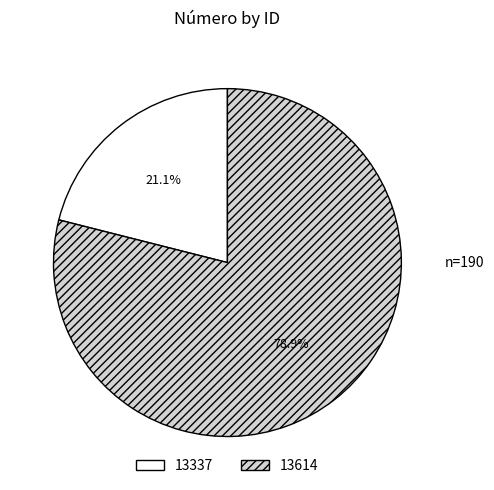

Is there any slice that represents more than half of the pie?

Yes